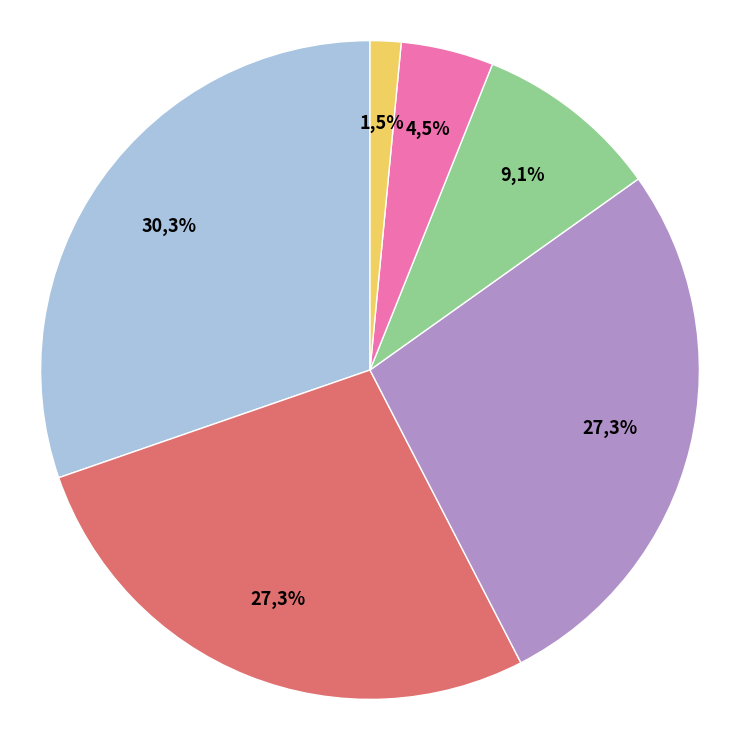

What is the change in value from eBook to Paper Over Board?

-17